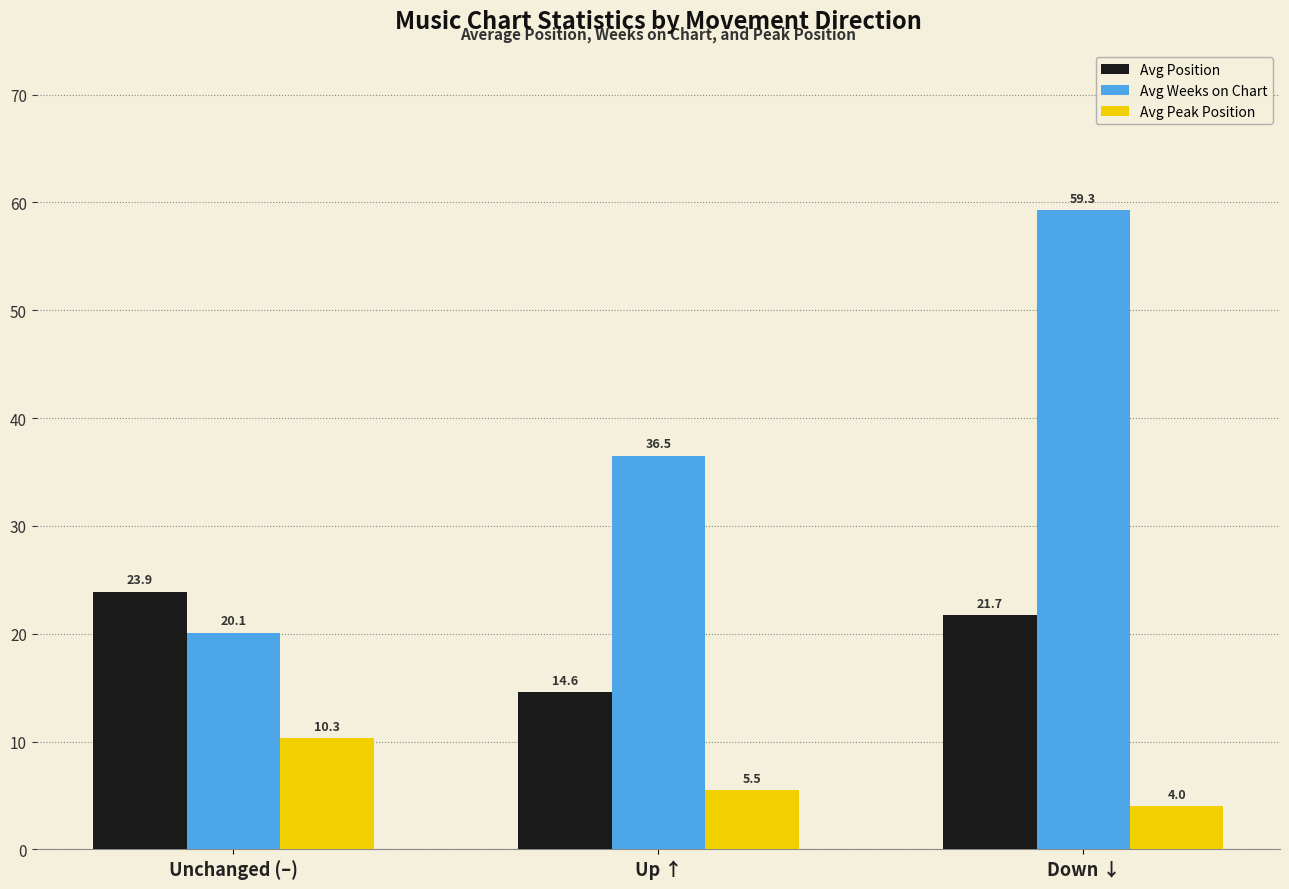

What is the difference between the maximum and minimum values in the Avg Weeks on Chart series?

39.2